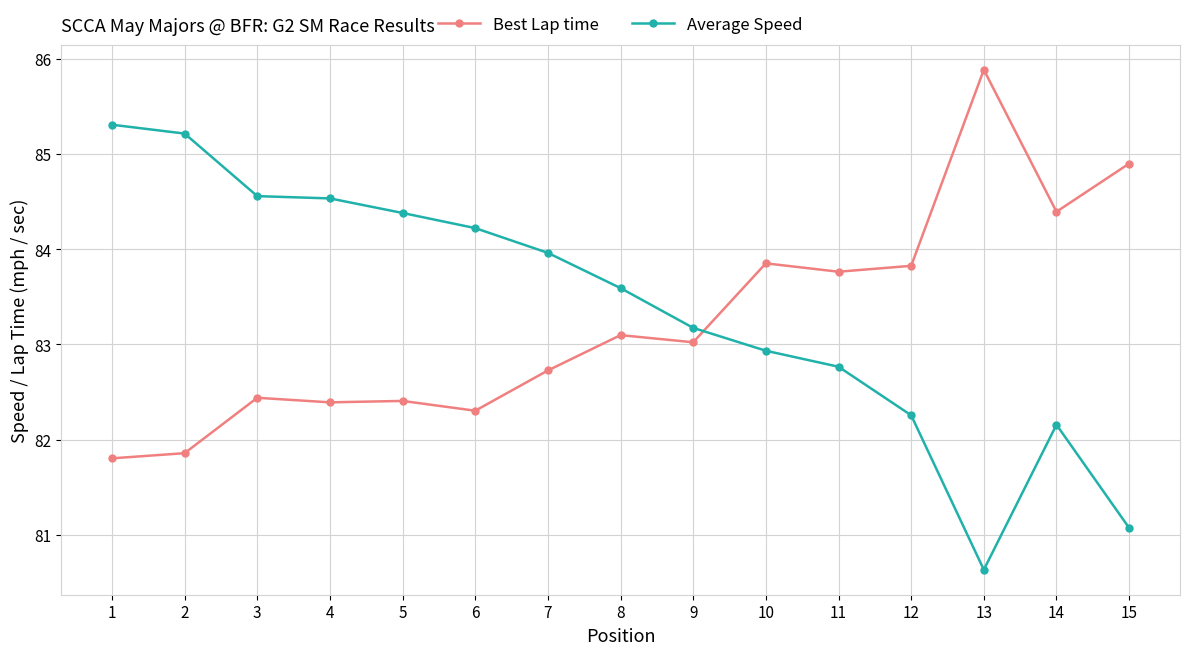

What is the total value across all series at 10?

166.8